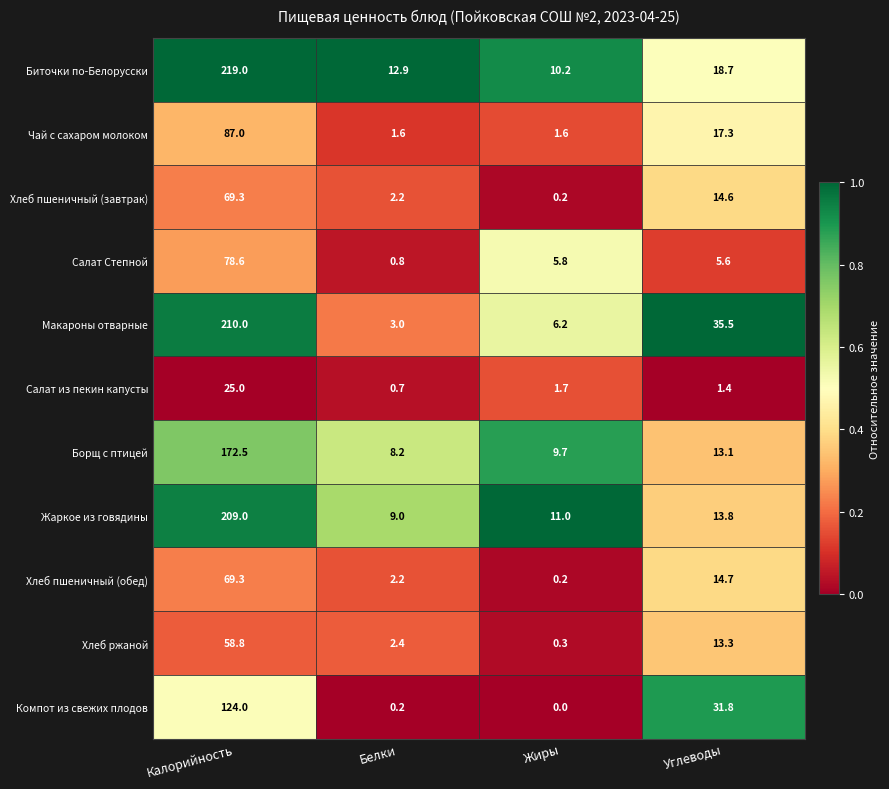

Which series has the widest spread of values?

Биточки по-Белорусски